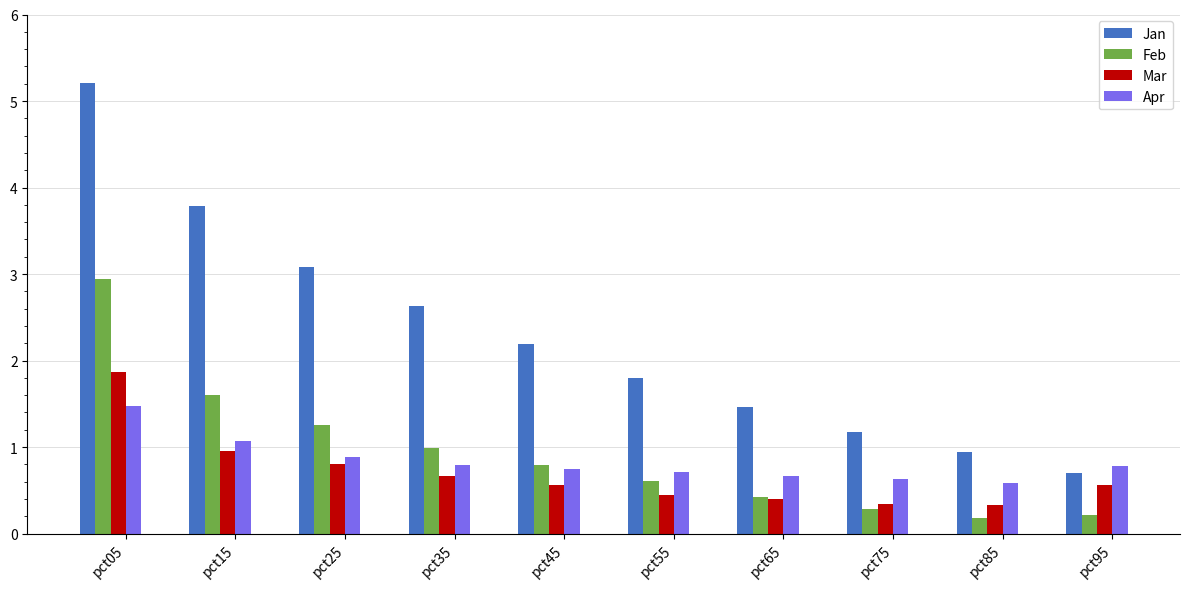

What is the total value across all series at pct75?

2.4